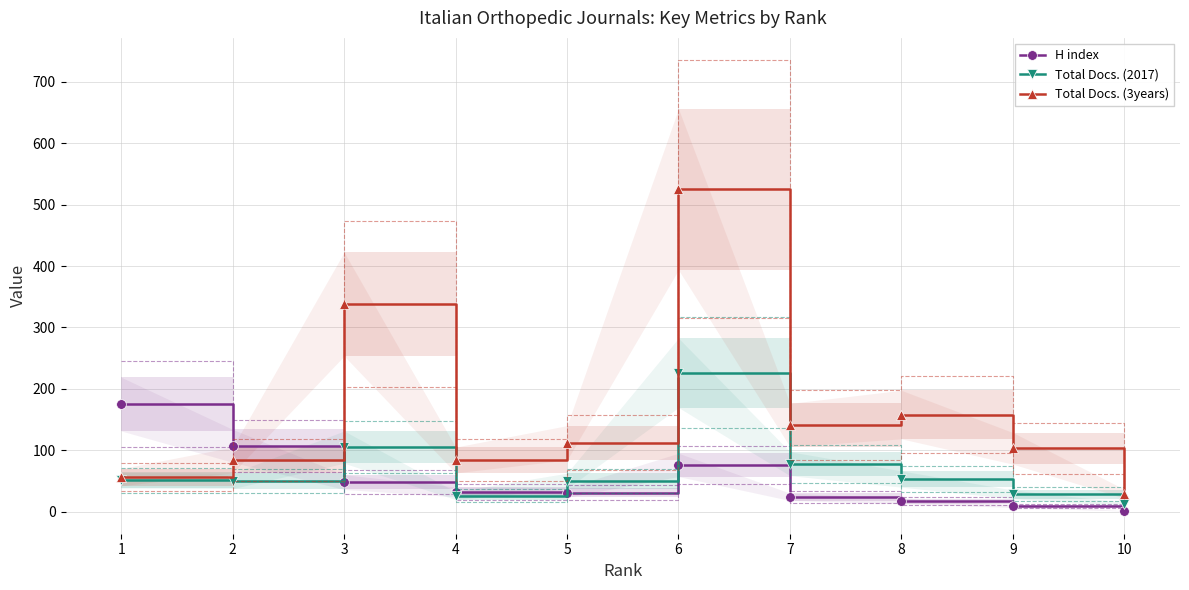

What is the difference between the maximum and minimum values in the Total Docs. (3years) series?

496